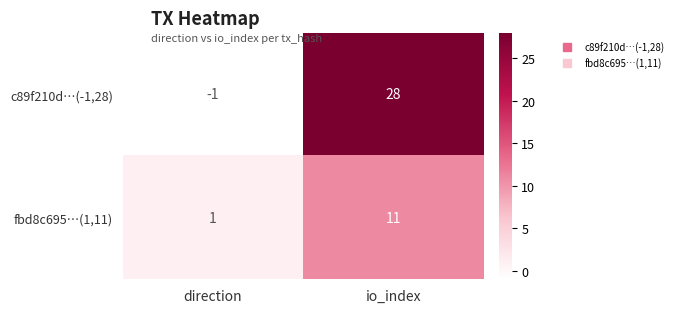

Which label corresponds to the largest value in the chart?

io_index